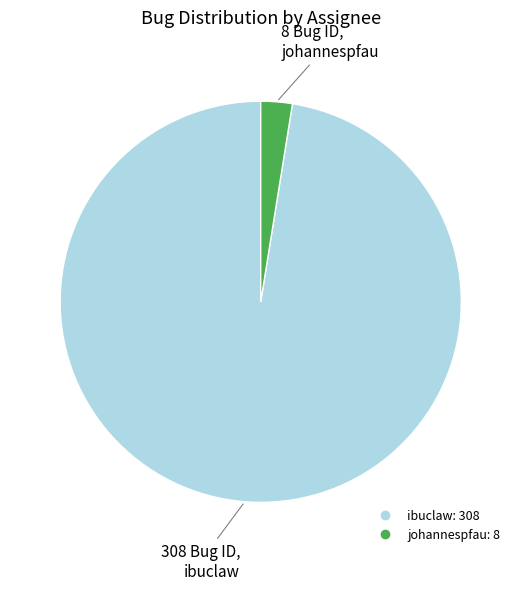

Rank the categories by value from lowest to highest.

johannespfau, ibuclaw